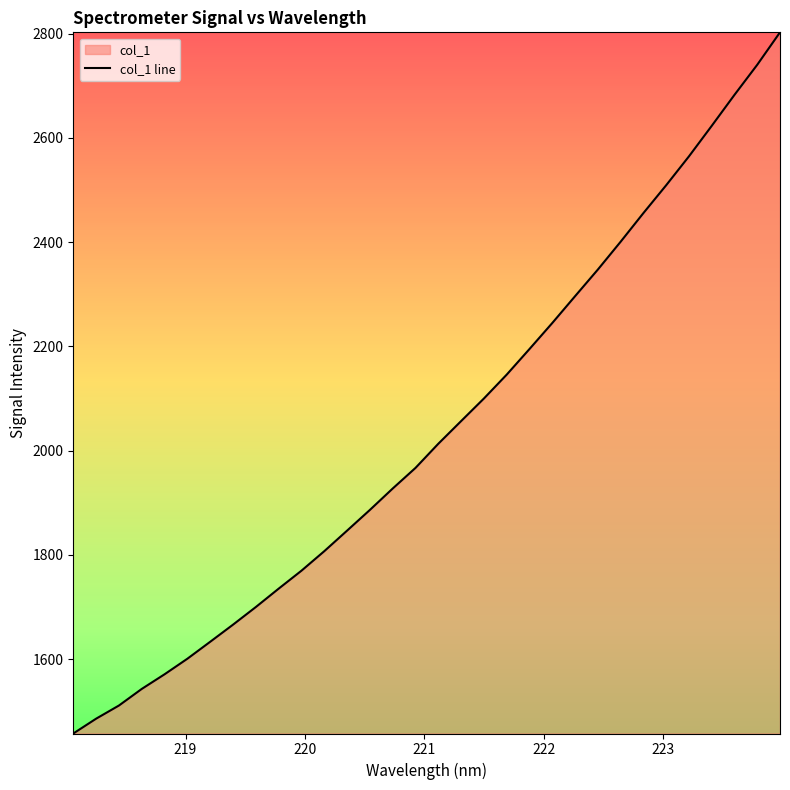

What is the label of the 32nd point from the right?

218.0596